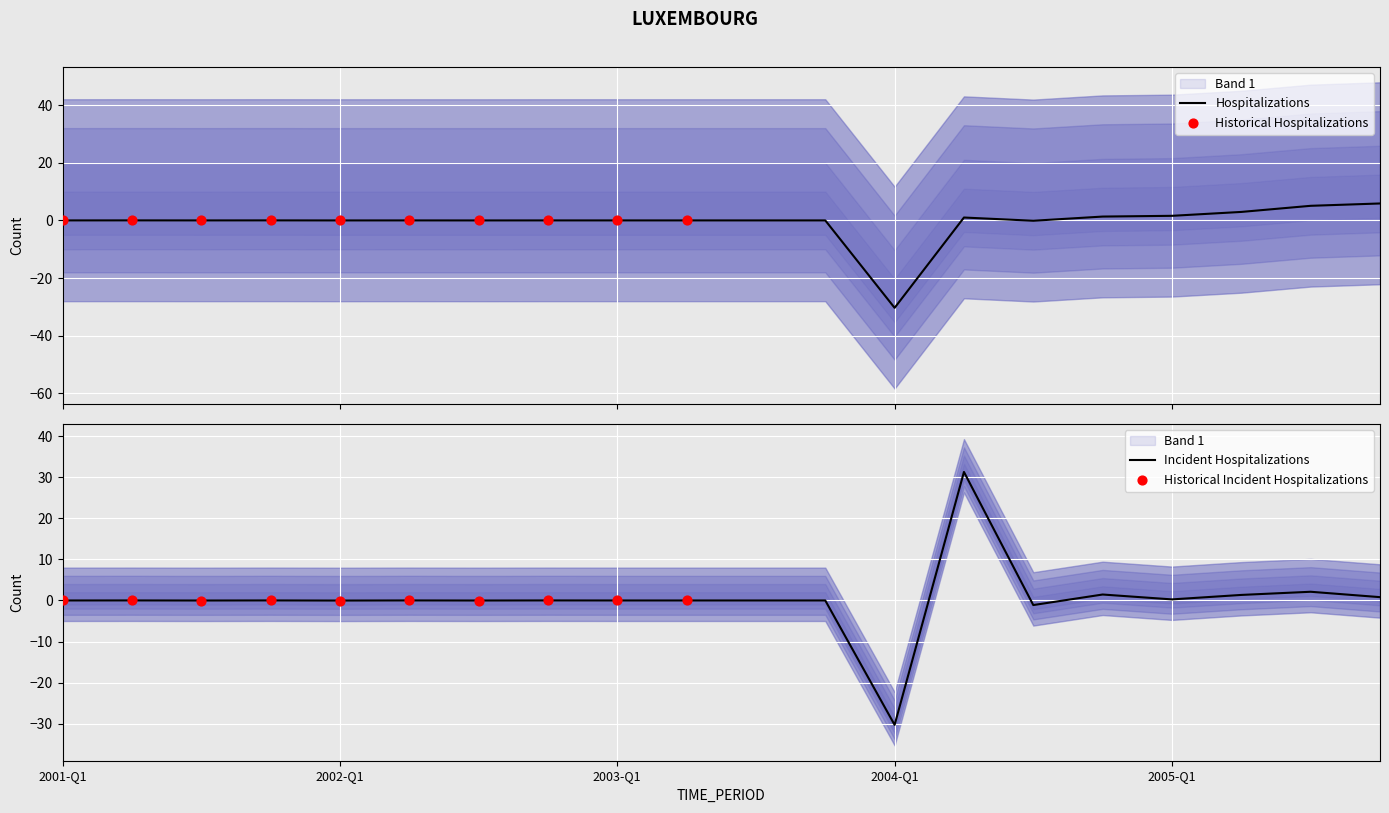

Approximately how many times larger is the value at 2004-Q2 compared to 2005-Q4?

0.2